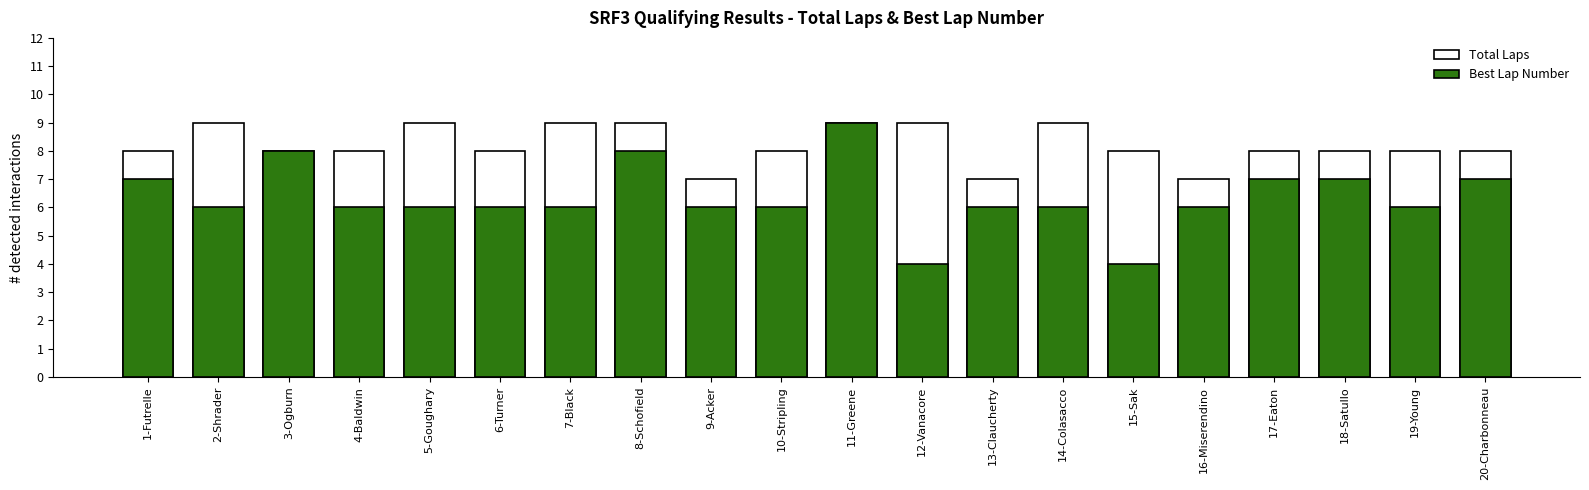

What is the difference between the second highest and second lowest values in the Best Lap Number series?

4